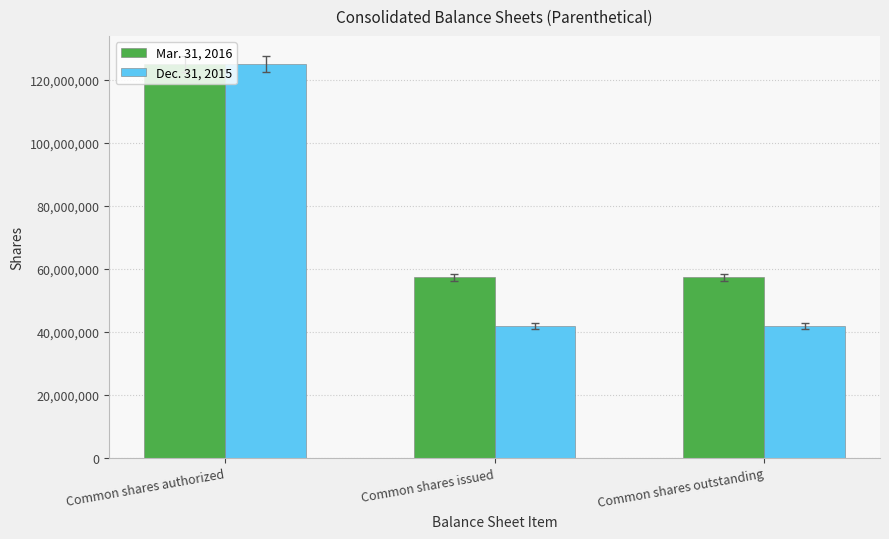

Reading left to right, list all the values displayed in this chart.

Mar. 31, 2016: 125000000	57218000	57218000
Dec. 31, 2015: 125000000	41786000	41786000